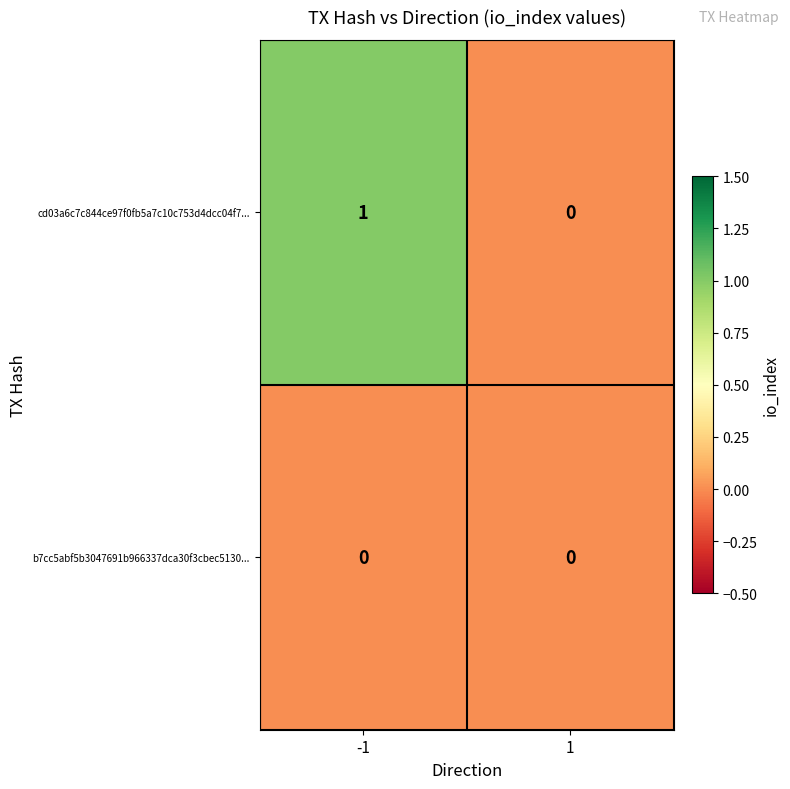

Which series has the widest spread of values?

cd03a6c7c844ce97f0fb5a7c10c753d4dcc04f7...